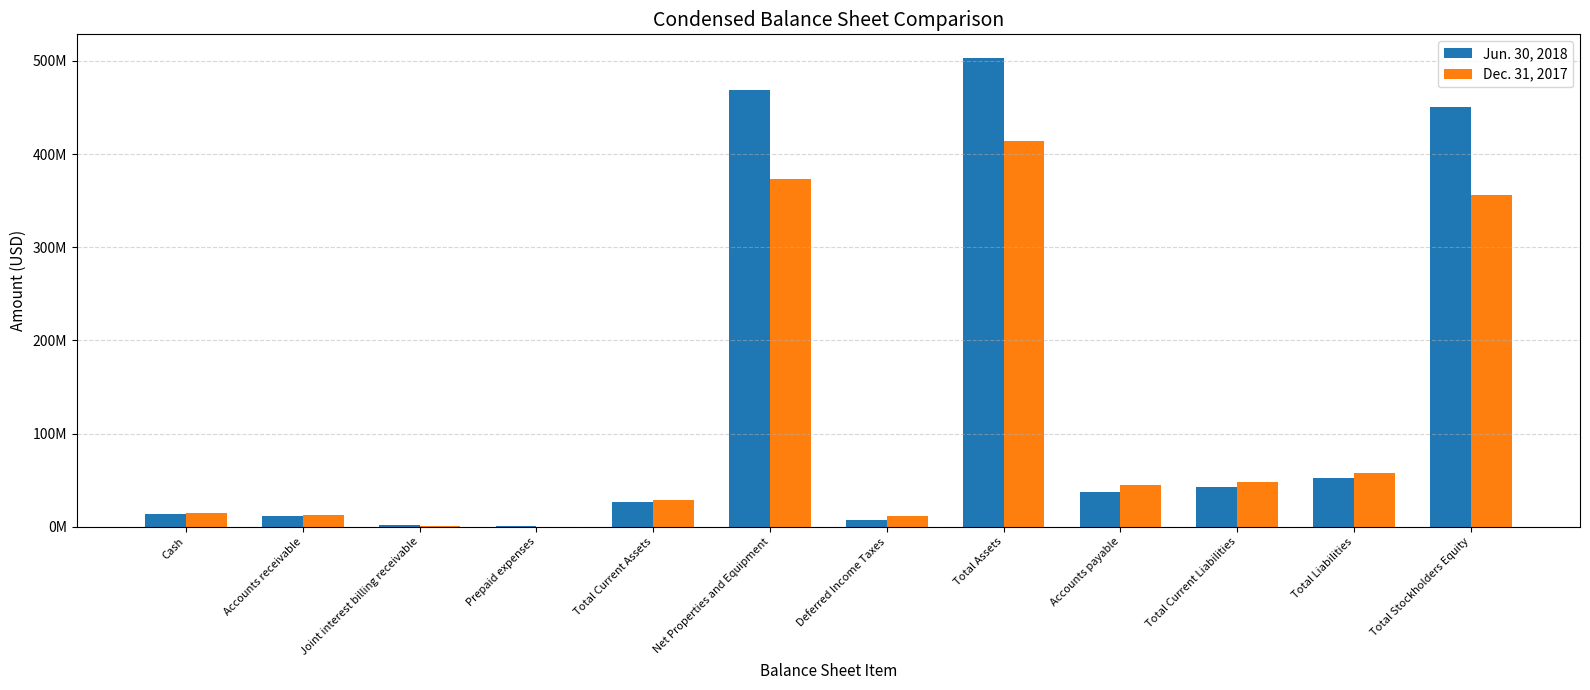

What are all the series names shown in the legend?

Jun. 30, 2018, Dec. 31, 2017